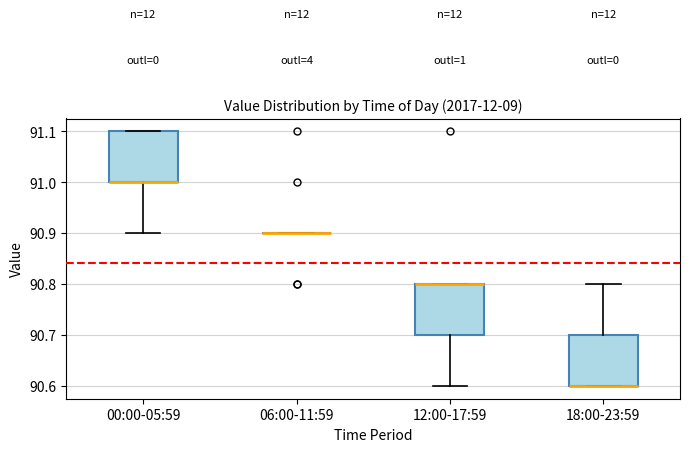

Reading left to right, read every box against the y-axis: the position of its median line, the range the box covers, and the ends of its whiskers. The values are not printed on the chart, so give them approximately, as read against the axis.

00:00-05:59: median 91.0 (drawn on the box's lower edge), box 91.0 to 91.1, whiskers 90.9 to 91.1
06:00-11:59: box collapsed to a line at 90.9, whiskers 90.9 to 90.9
12:00-17:59: median 90.8 (drawn on the box's upper edge), box 90.7 to 90.8, whiskers 90.6 to 90.8
18:00-23:59: median 90.6 (drawn on the box's lower edge), box 90.6 to 90.7, whiskers 90.6 to 90.8